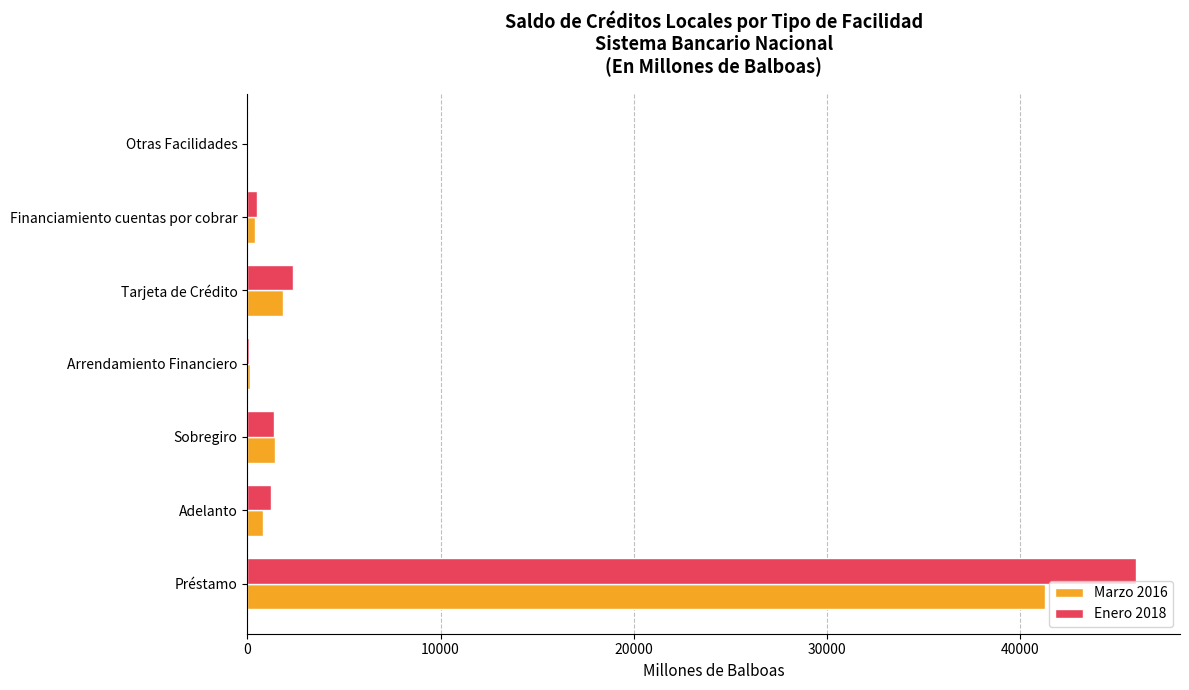

The Marzo 2016 series shows 1440.5 at Sobregiro. True or false?

True